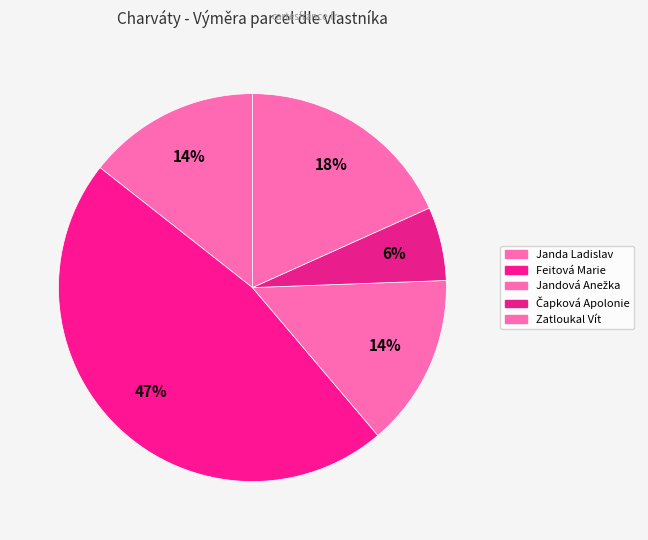

Does any single category account for the majority?

No